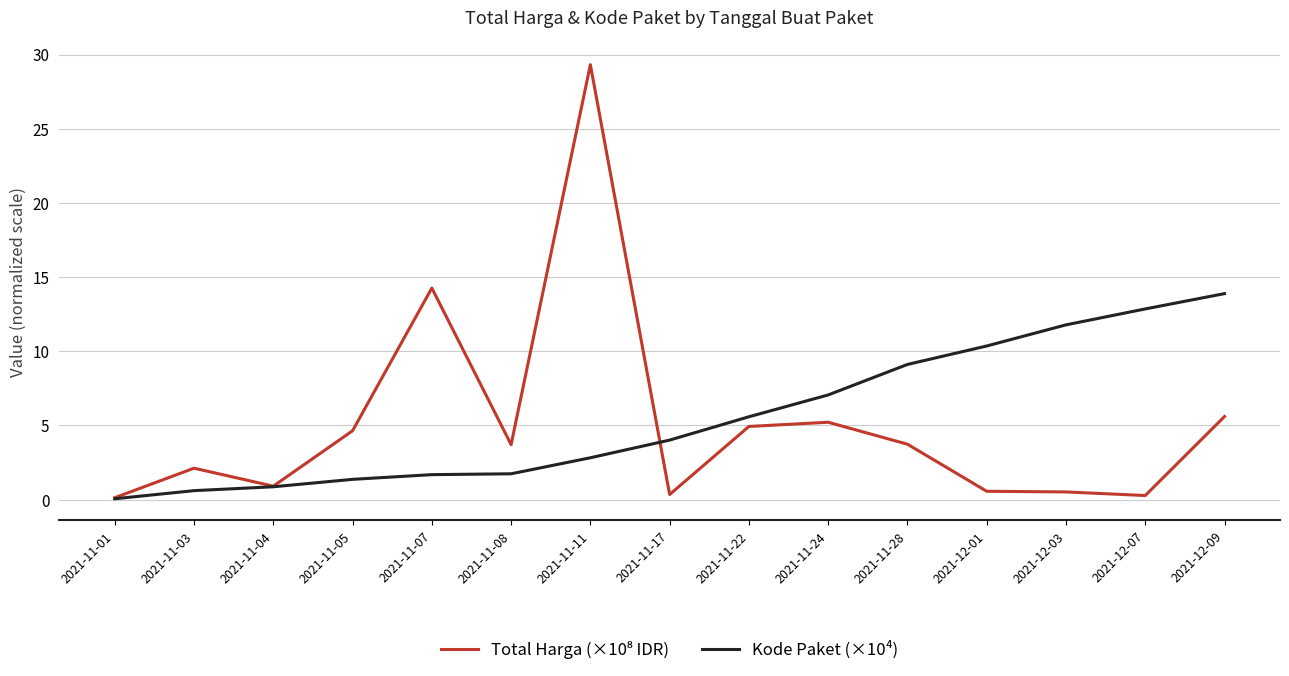

At which category is the sum across all series the highest?

2021-11-11